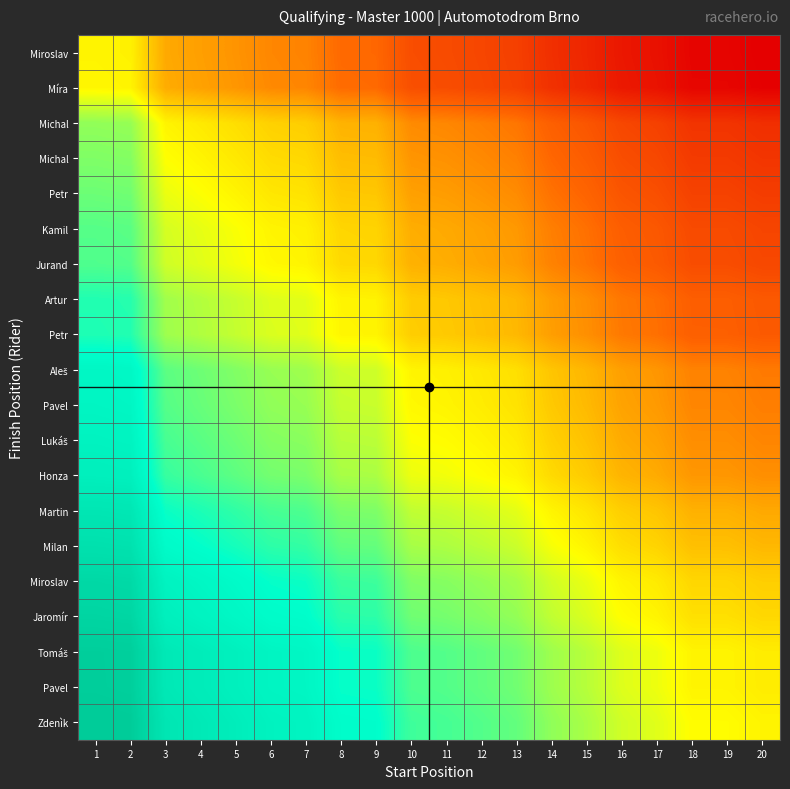

Between 2 and 3, which is larger?

2